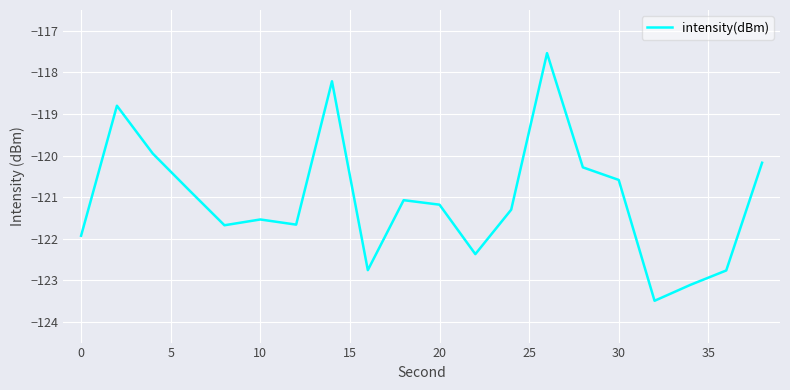

What is the minimum value shown in the chart?

-123.5